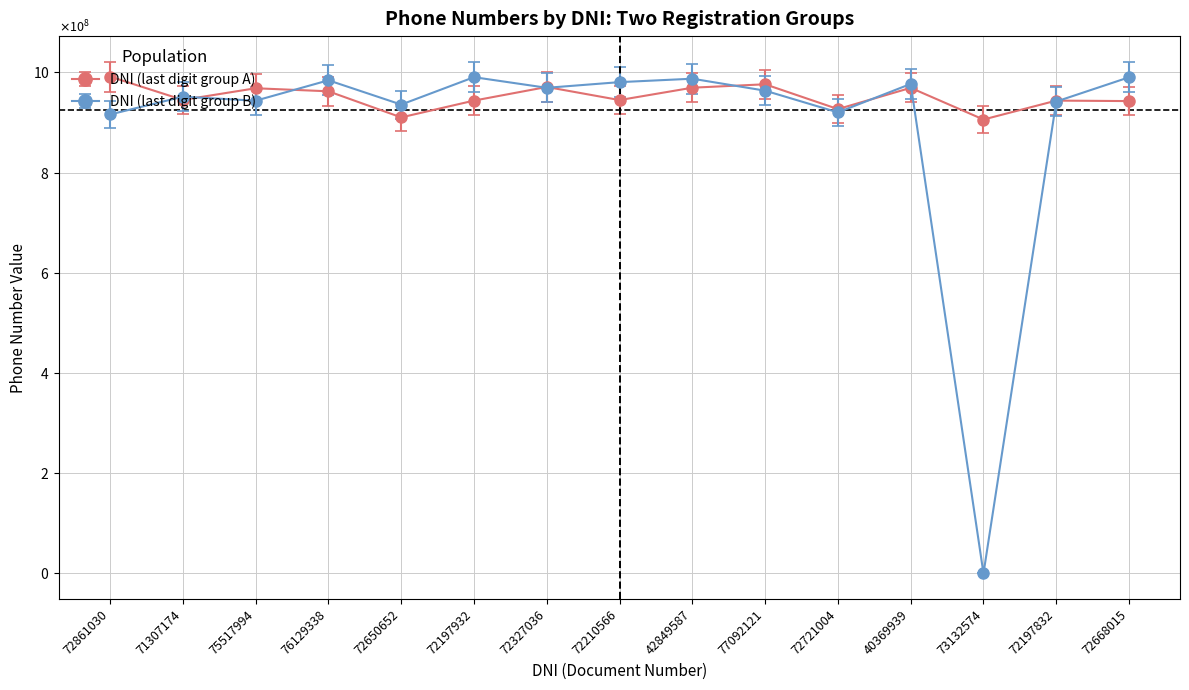

List the labels in order of DNI (last digit group B) value, largest first.

72197932, 72668015, 42849587, 76129338, 72210566, 40369939, 72327036, 77092121, 71307174, 75517994, 72197832, 72650652, 72721004, 72861030, 73132574